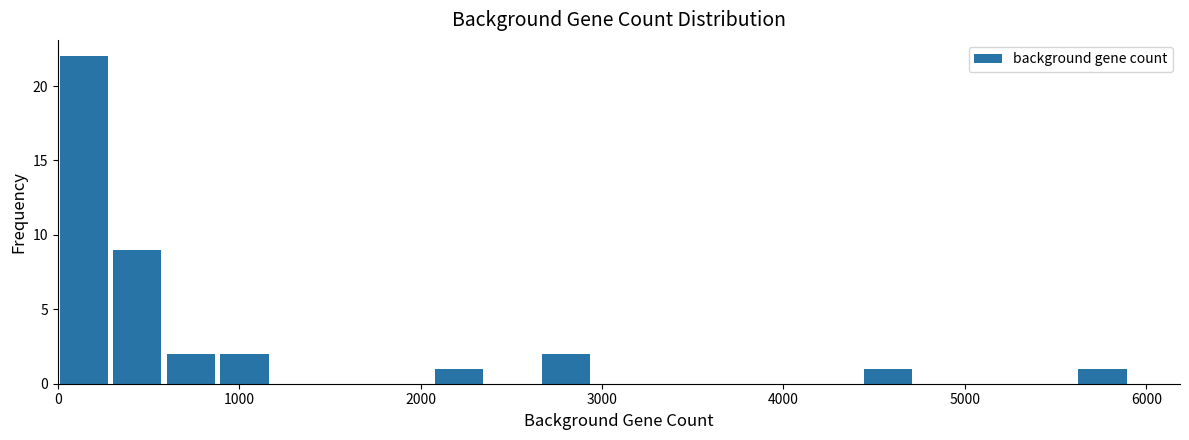

Read against the x-axis, roughly where is the centre of the tallest bar?

100